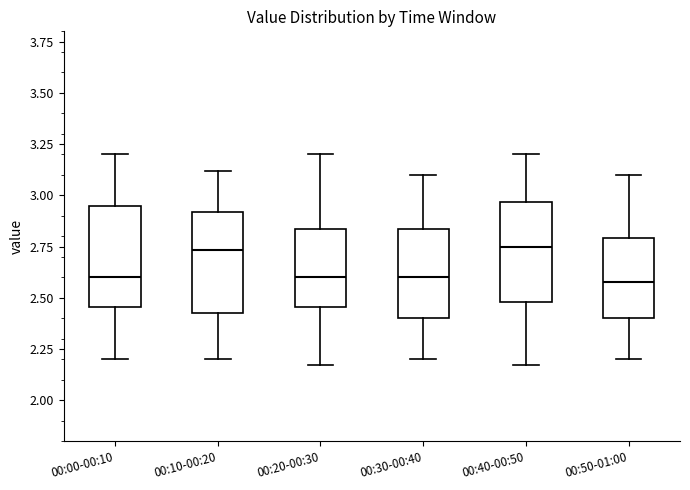

Where is the lower edge of the box for 00:50-01:00 on the y-axis? The values are not printed on the chart, so give them approximately, as read against the axis.

2.40